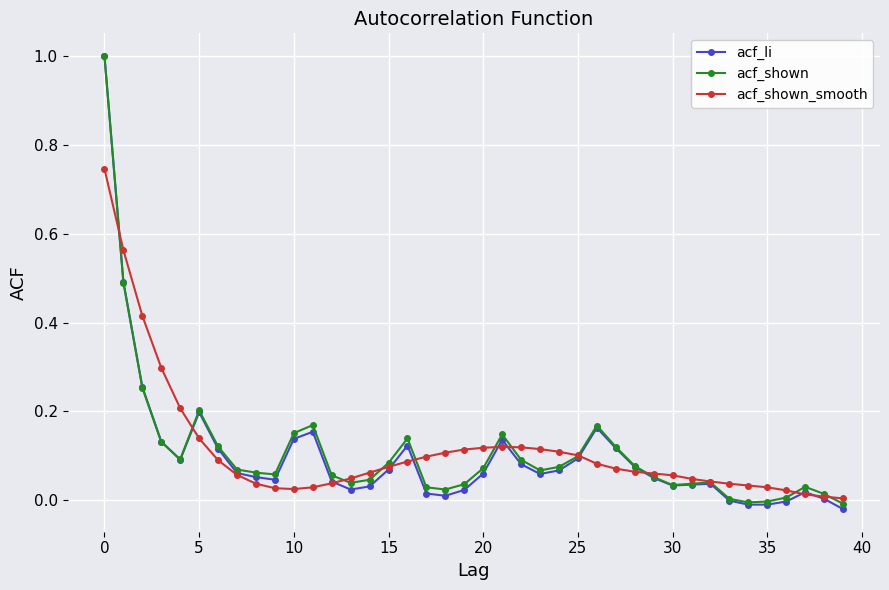

True or false: acf_shown has more than 1 interior local peaks.

True